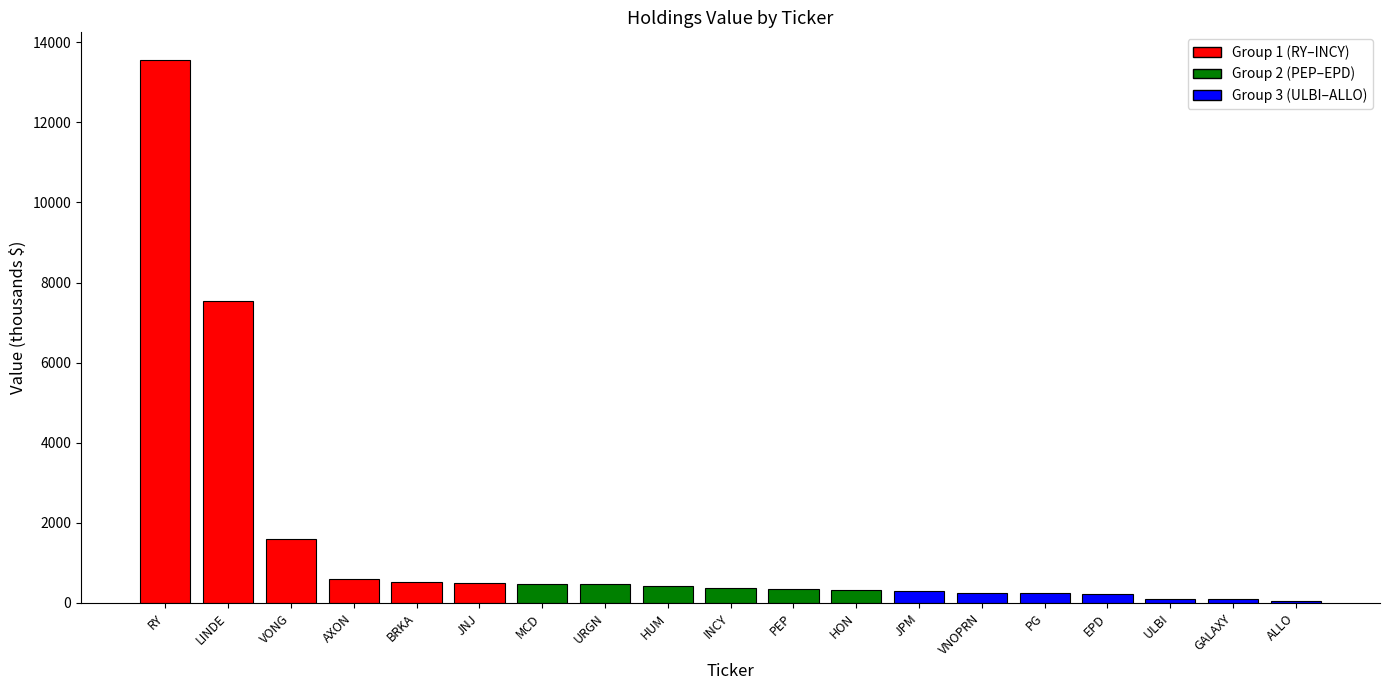

The chart shows a value of 597 at AXON. True or false?

True